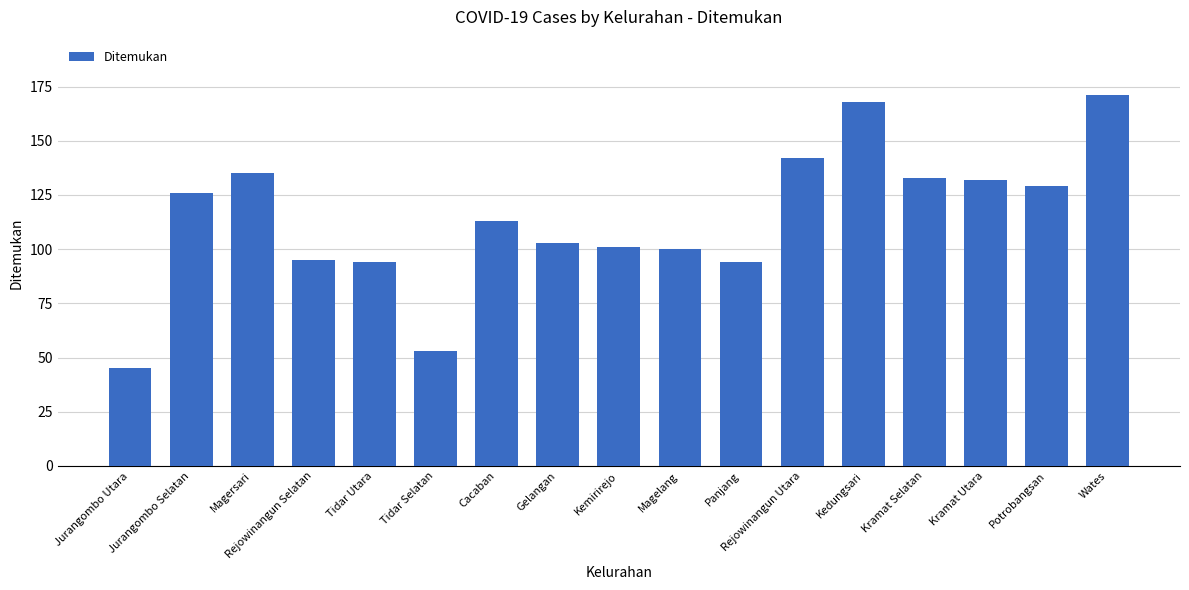

At which label does the data first exceed 113?

Jurangombo Selatan